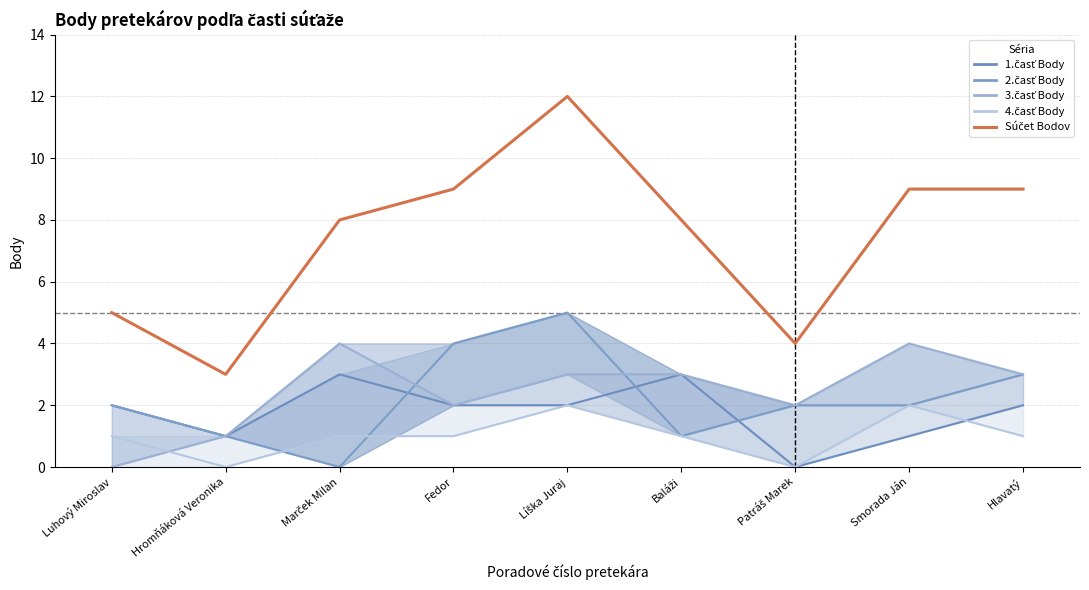

Count the number of categories in the chart.

9